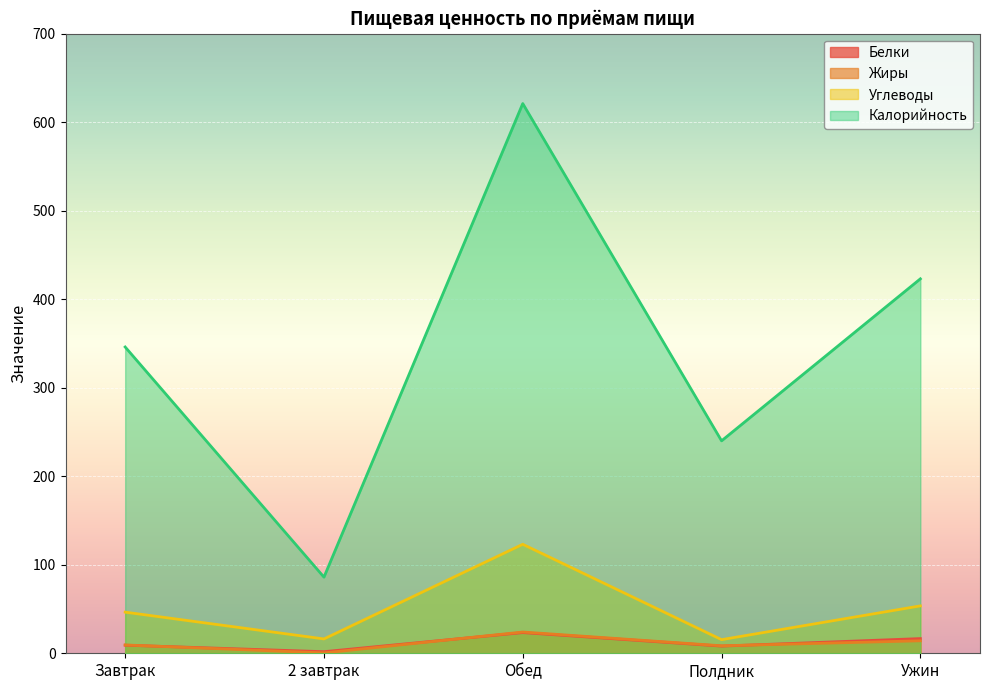

True or false: Углеводы has a value of 3.9 at 2 завтрак.

False